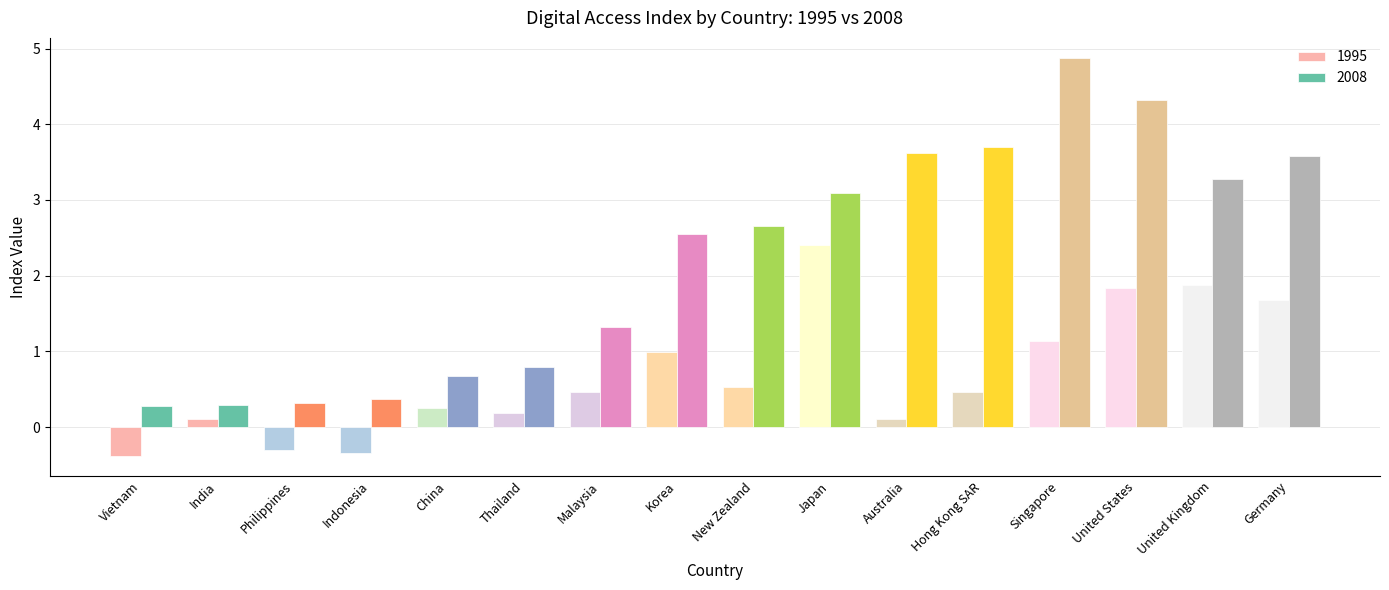

At which label does 2008 first exceed 2?

Korea